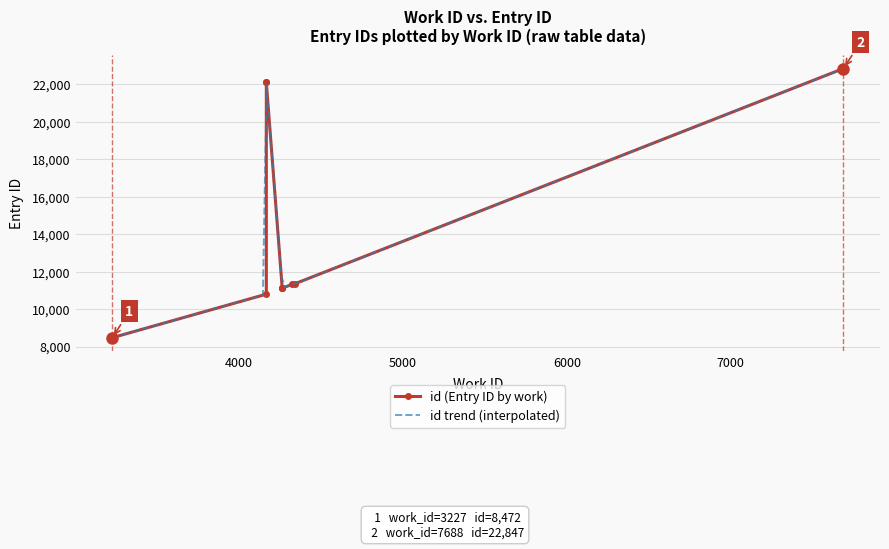

What is the highest value of the id trend (interpolated) series?

22847.0